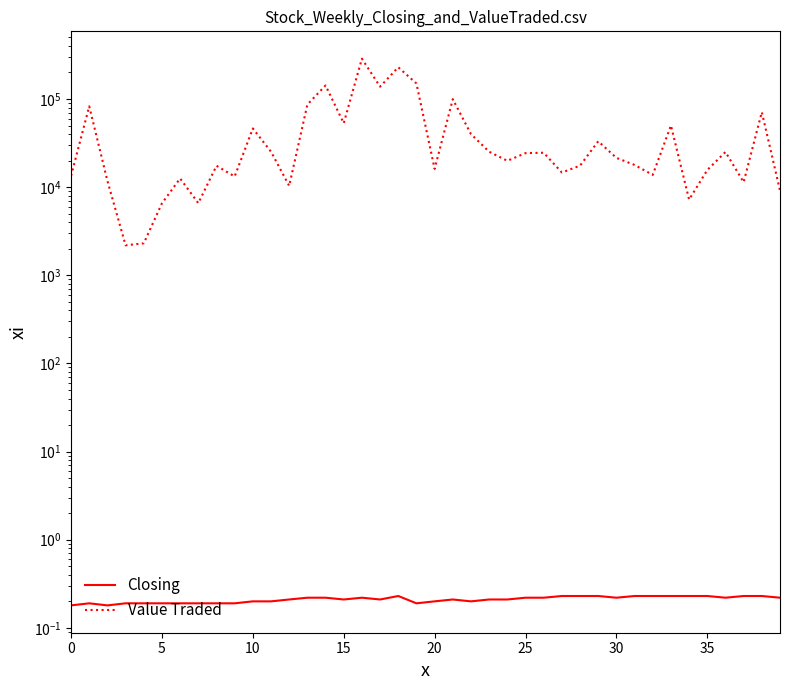

Which series has the largest total across all categories?

Value Traded